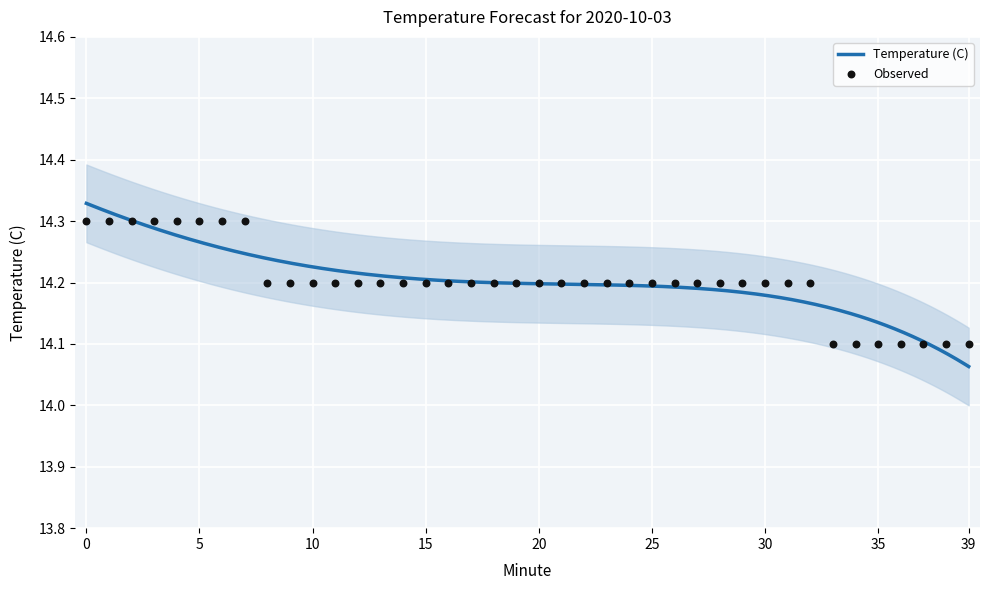

What is the ratio of the value at 13 to the value at 37?

1.0